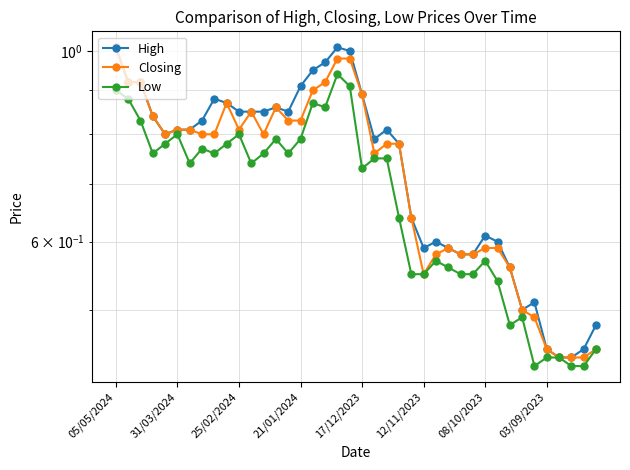

Is the value of Low at 12/11/2023 greater than the value of Closing at 08/10/2023?

No